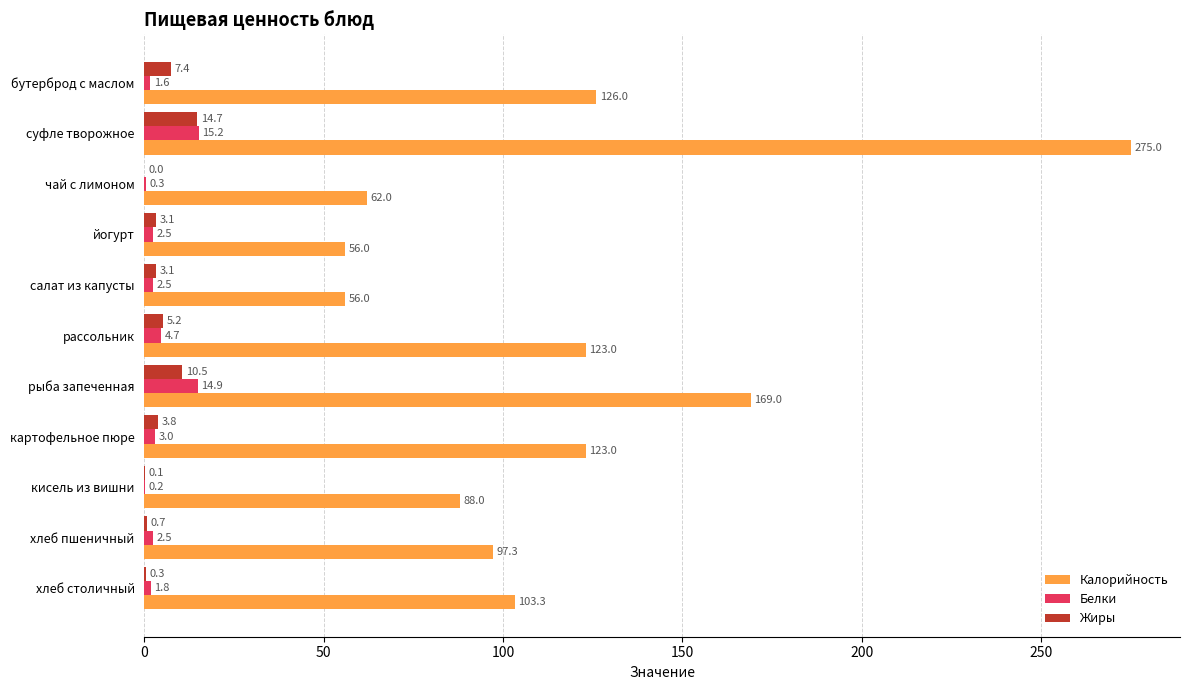

What is the highest value of the Белки series?

15.2